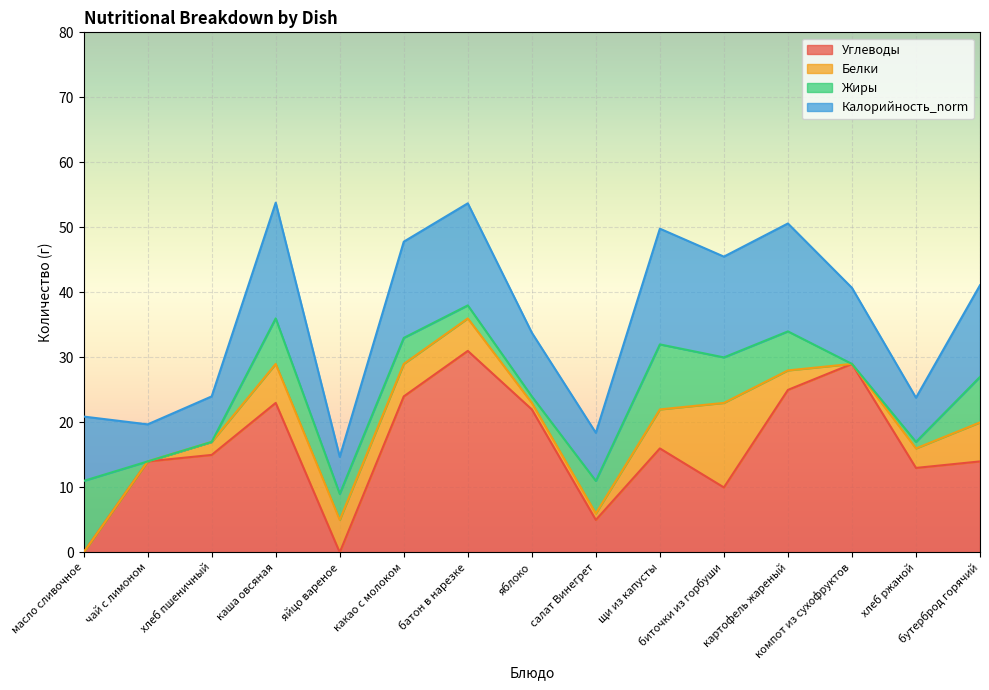

Which series has the largest range (max minus min)?

Углеводы